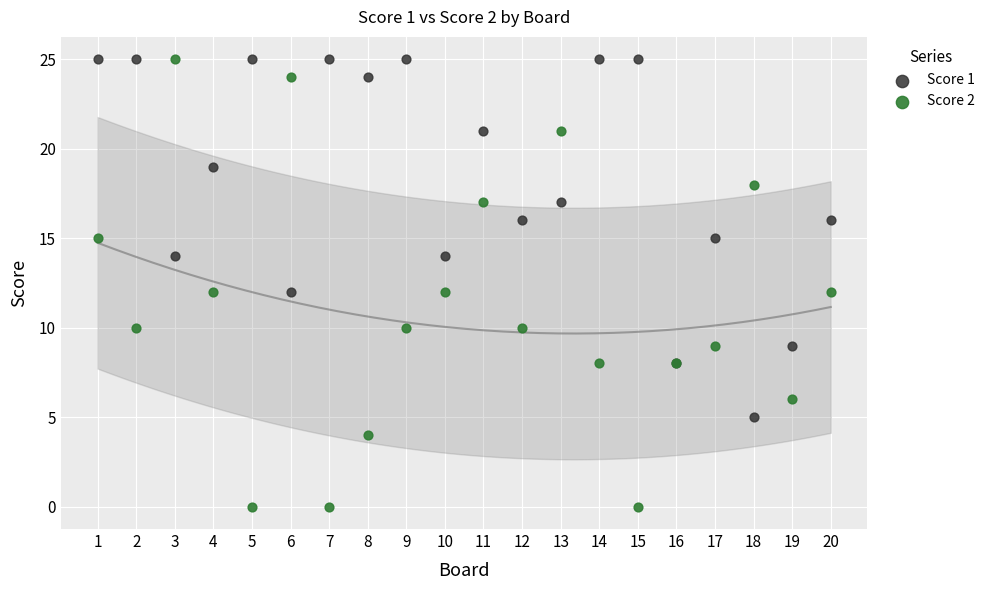

What are all the series names shown in the legend?

Score 1, Score 2